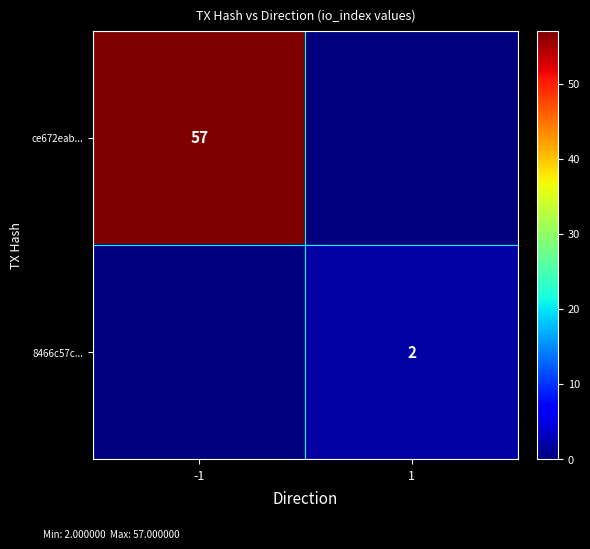

What is the total value across all series at 1?

2